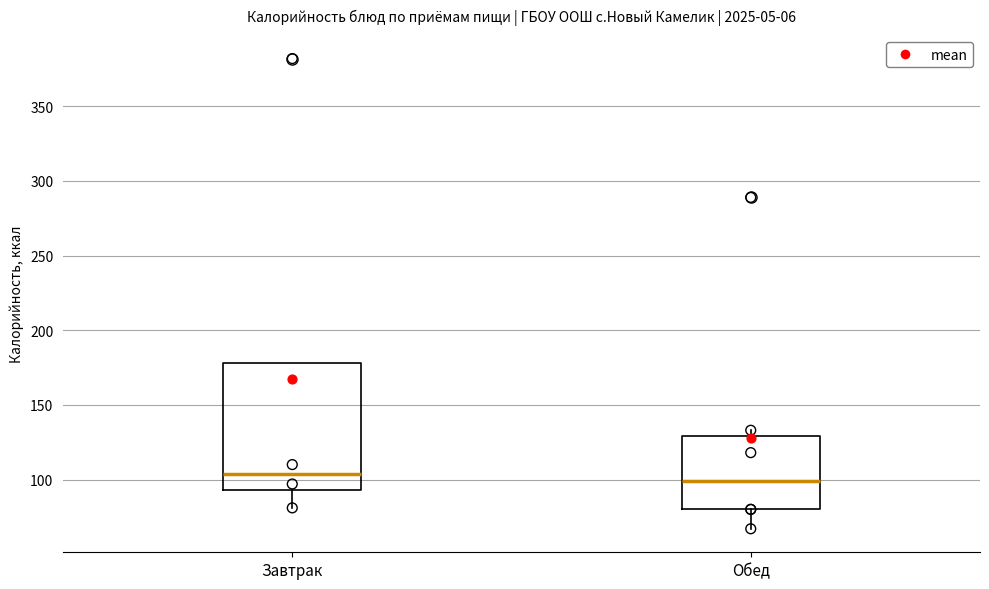

Where is the lower edge of the box for Обед on the y-axis? The values are not printed on the chart, so give them approximately, as read against the axis.

80